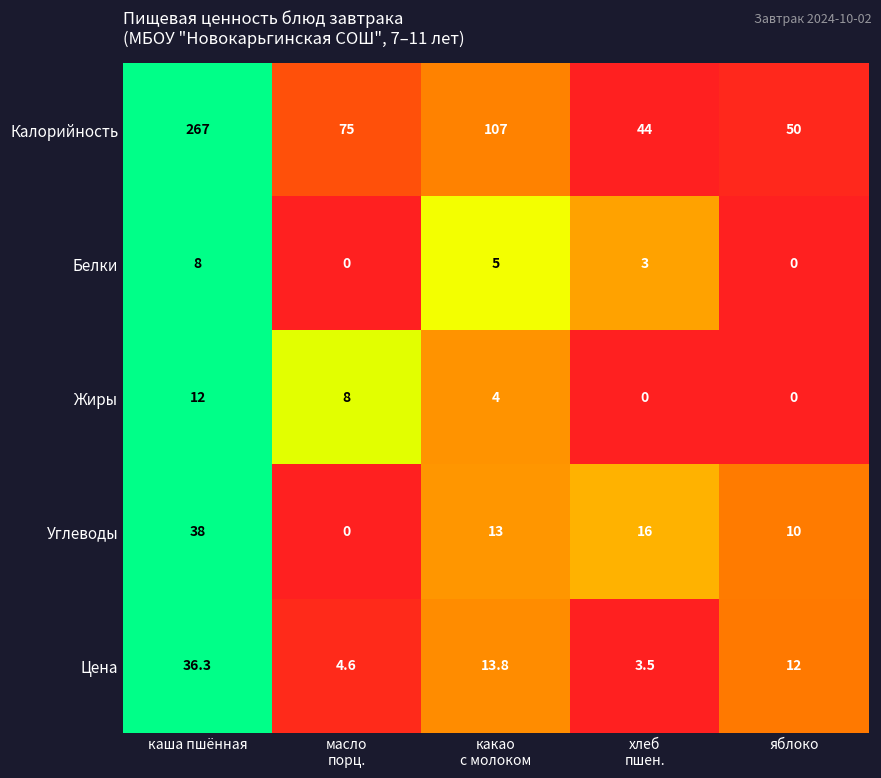

What is the difference between the highest and lowest values at яблоко?

50.0